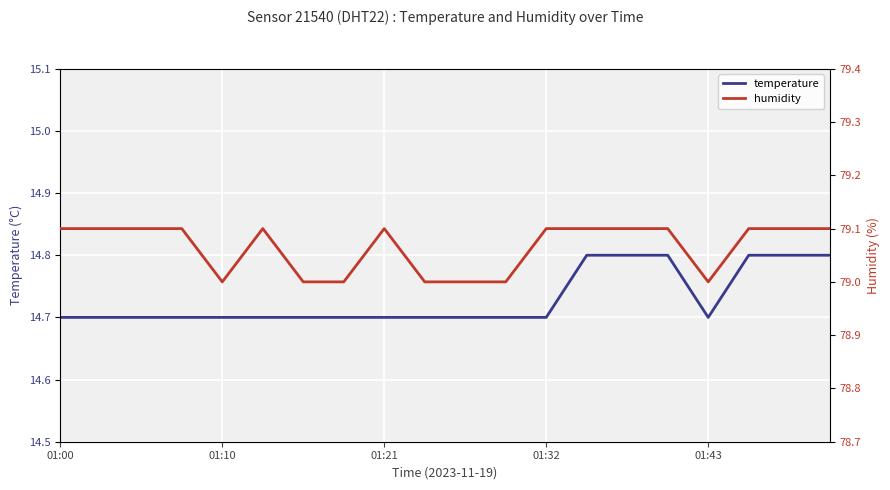

How many lines are shown in the chart?

2